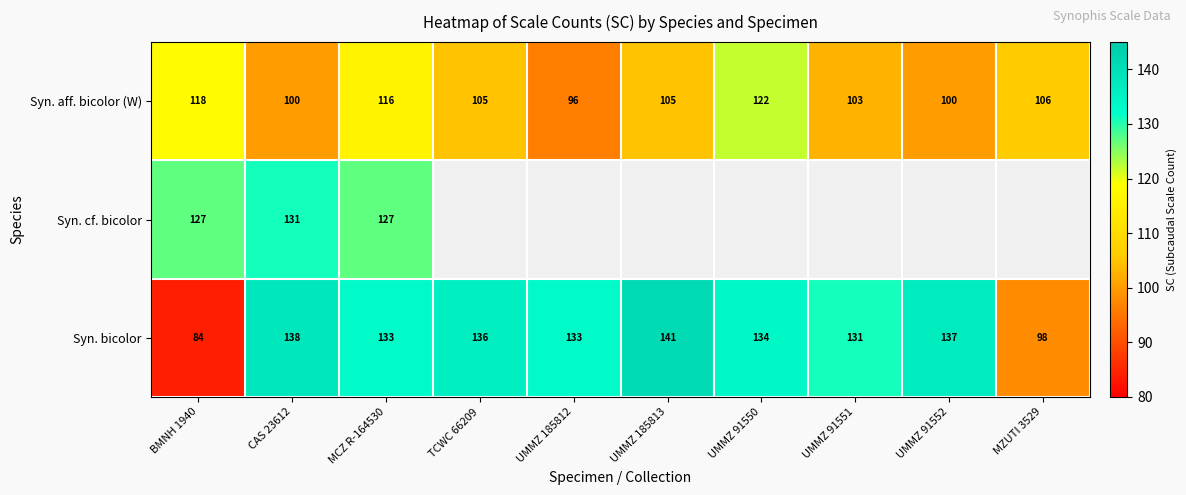

Where is Syn. aff. bicolor (W) nearest to the value 109?

MZUTI 3529